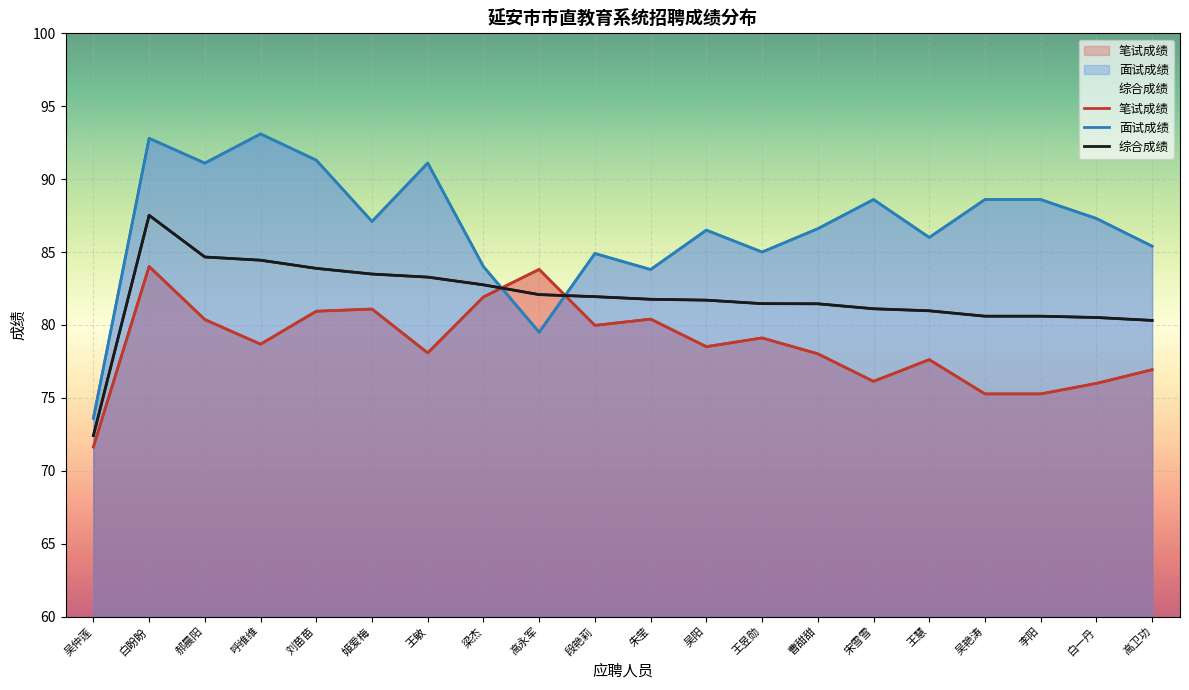

True or false: 笔试成绩 has more than 2 points higher than both neighbors.

True